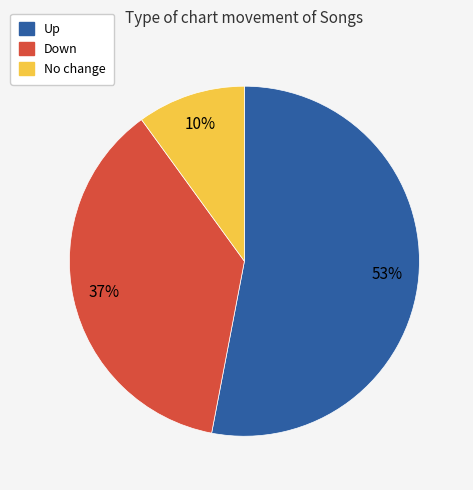

To the nearest percent, what is the average slice percentage?

33%